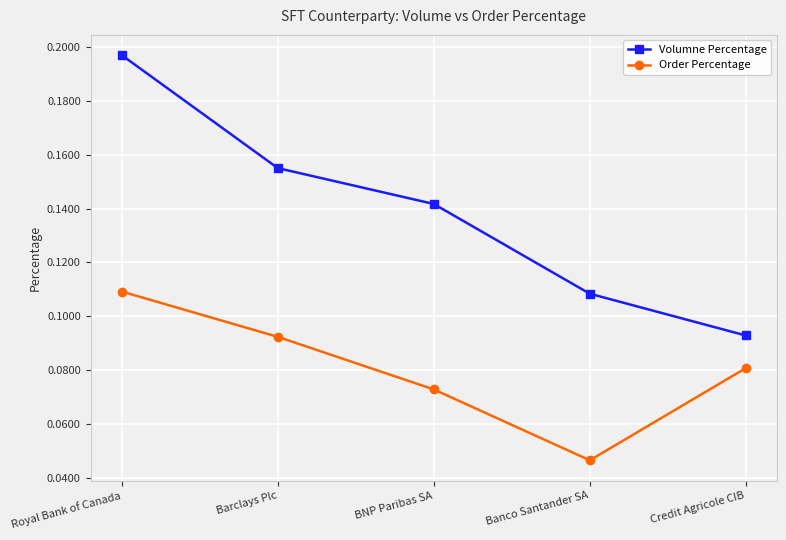

Which series has the largest range (max minus min)?

Volumne Percentage